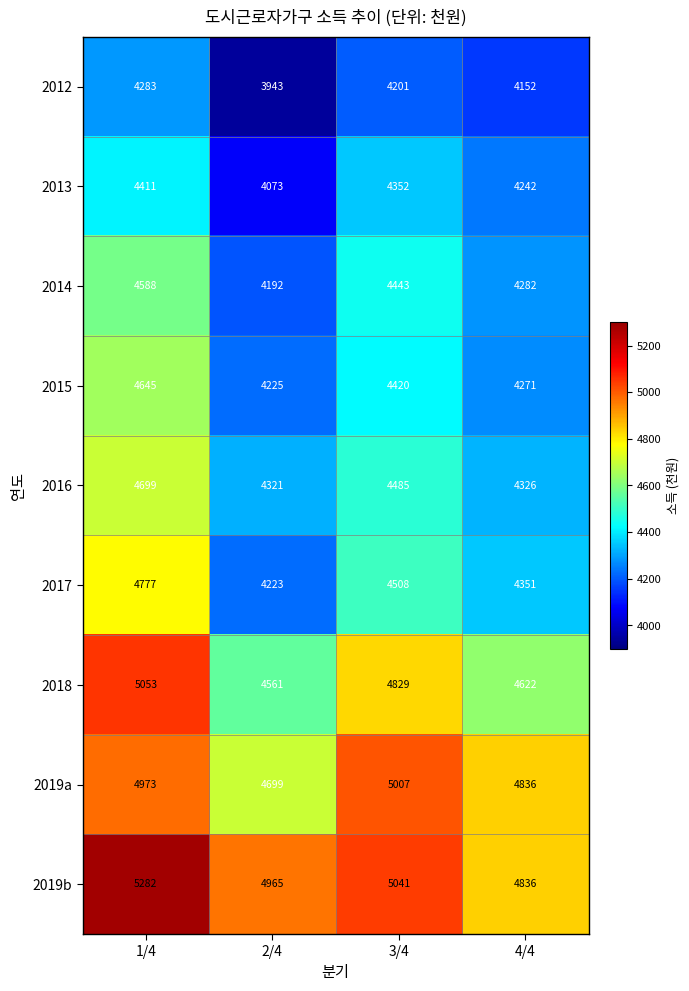

At which category is the sum across all series the highest?

1/4